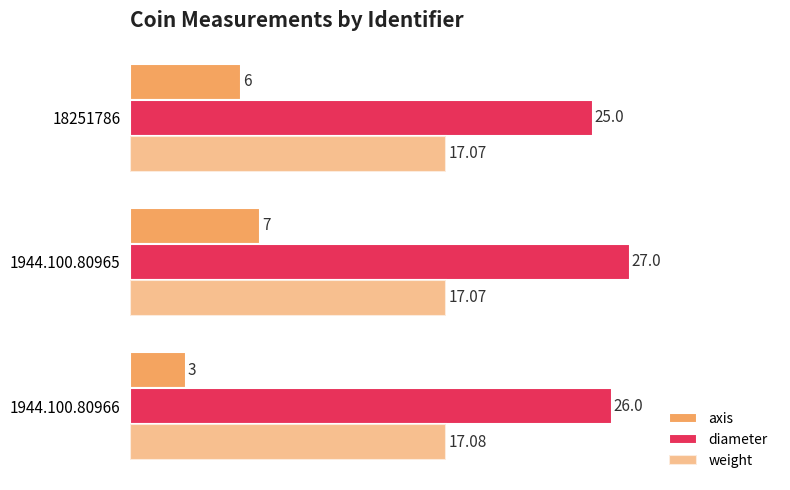

How many series are shown in this chart?

3